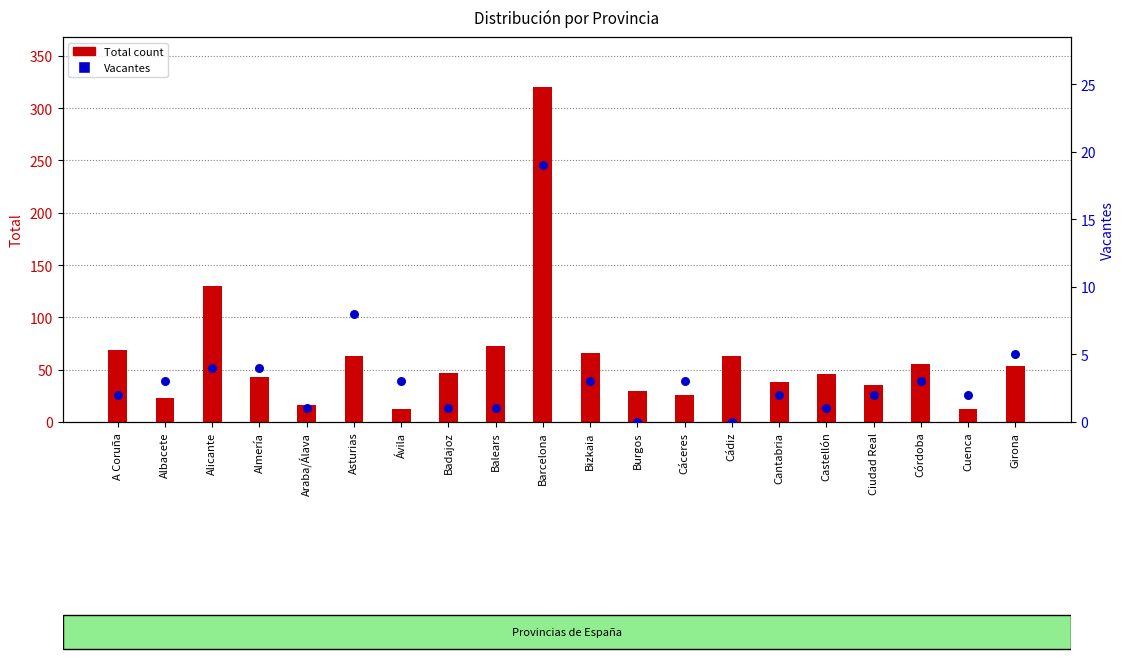

Which series has the largest total across all categories?

Total